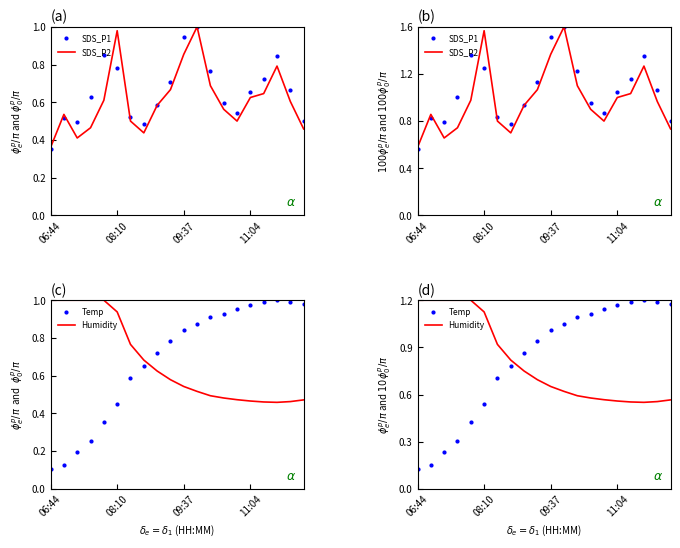

Between which two adjacent categories do Humidity and SDS_P2 first intersect?

4 and 5